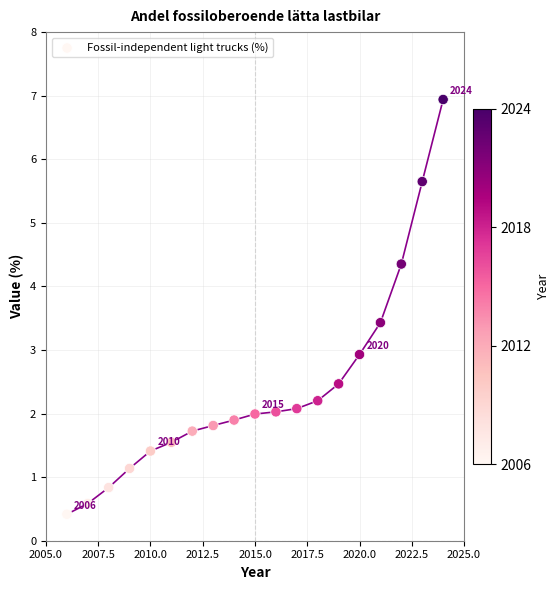

What is the range of X values (max minus min)?

18.0